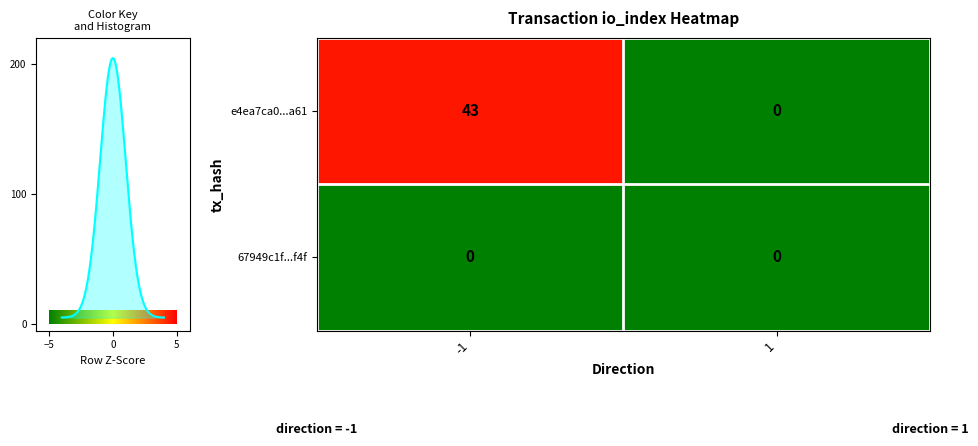

True or false: e4ea7ca0...a61 has a value of 43 at -1.

True